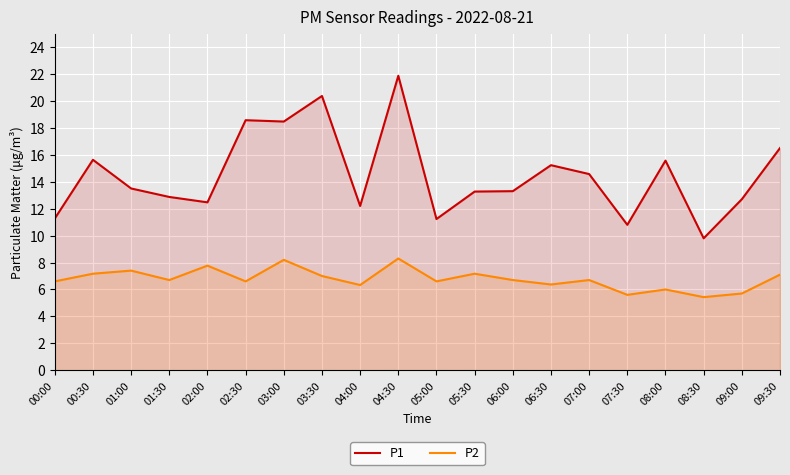

Reading left to right, what are all the values shown in this chart?

P1: 11.3	15.6	13.5	12.9	12.5	18.6	18.5	20.4	12.2	21.9	11.2	13.3	13.3	15.2	14.6	10.8	15.6	9.8	12.7	16.5
P2: 6.6	7.2	7.4	6.7	7.8	6.6	8.2	7.0	6.3	8.3	6.6	7.2	6.7	6.4	6.7	5.6	6.0	5.4	5.7	7.1